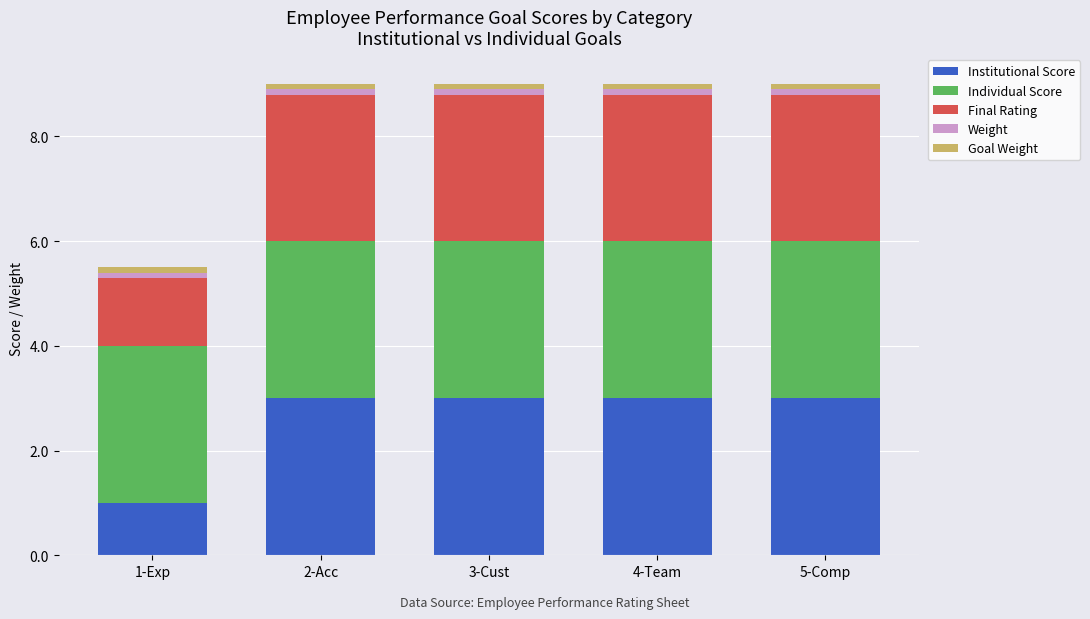

What is the minimum value for Institutional Score?

1.0